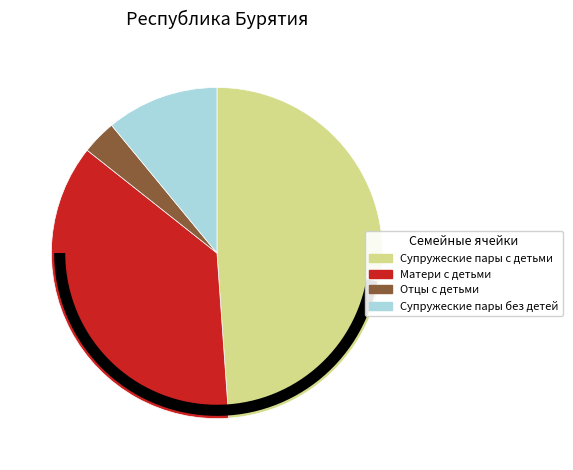

Rank the categories by value from lowest to highest.

Отцы с детьми, Супружеские пары без детей, Матери с детьми, Супружеские пары с детьми